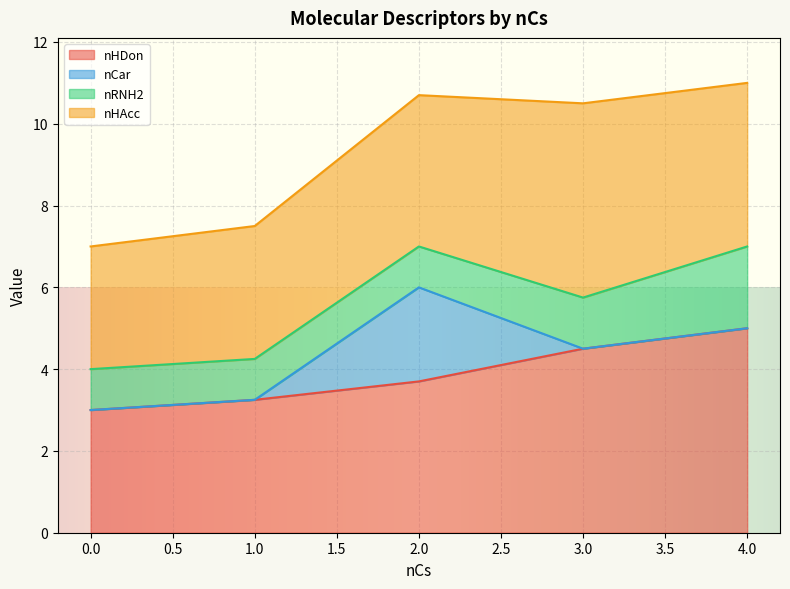

Which series has the largest total across all categories?

nHDon